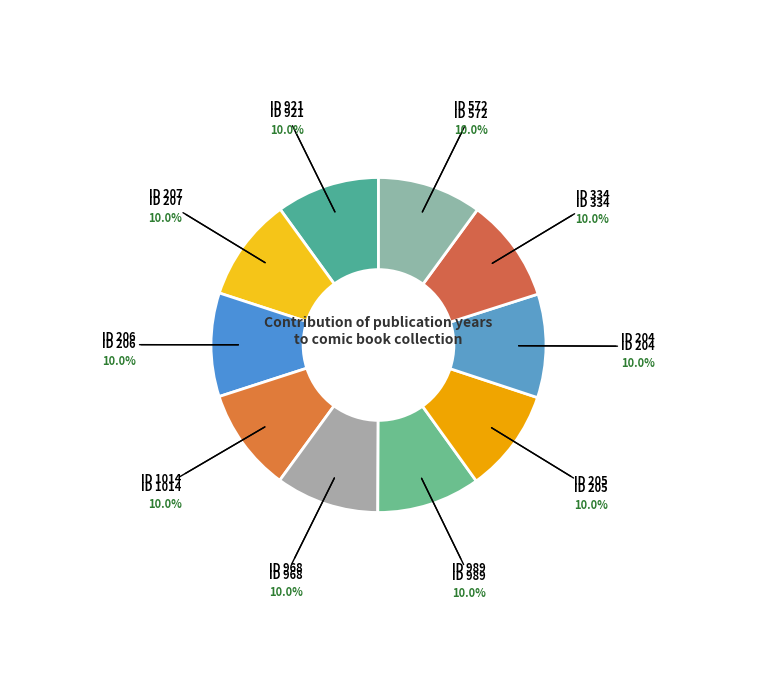

What is the ratio of the value at ID 207 to the value at ID 1014?

1.0